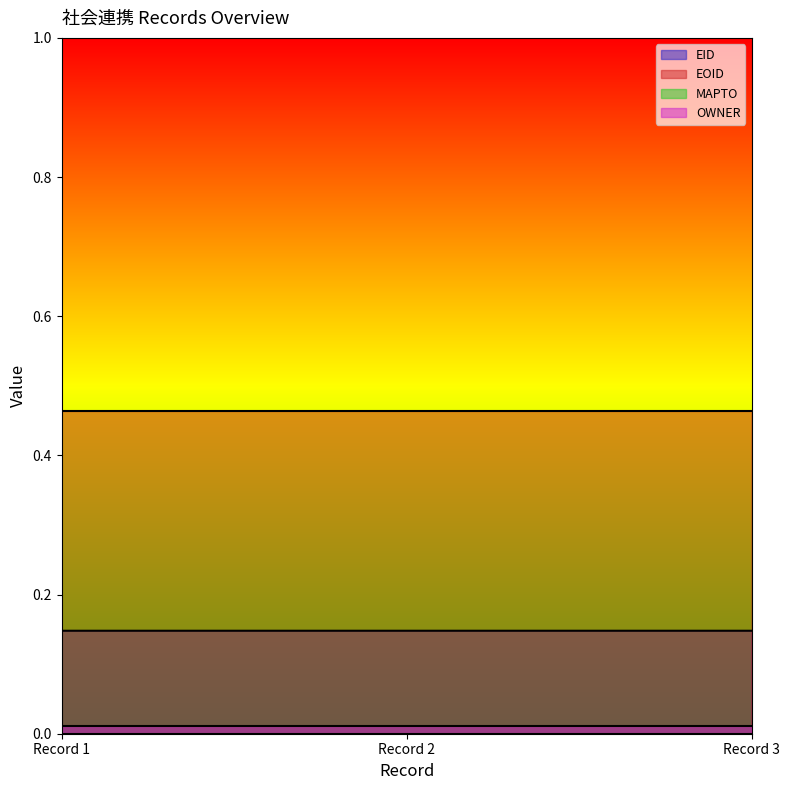

How many lines are shown in the chart?

4